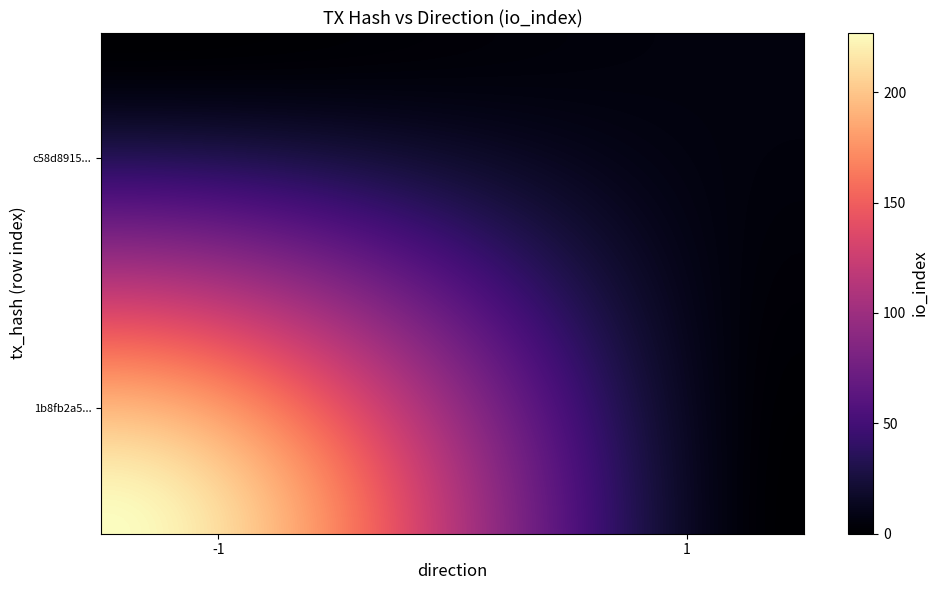

What is the maximum value shown in the chart?

227